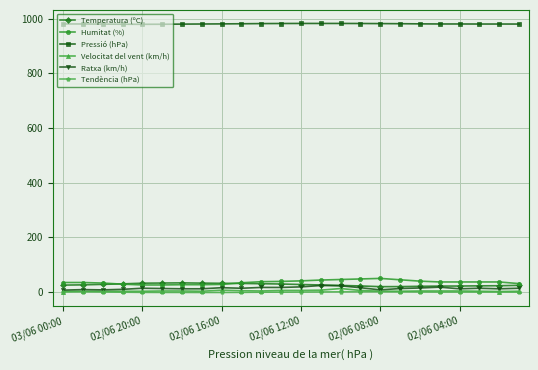

Which series has the widest spread of values?

Humitat (%)